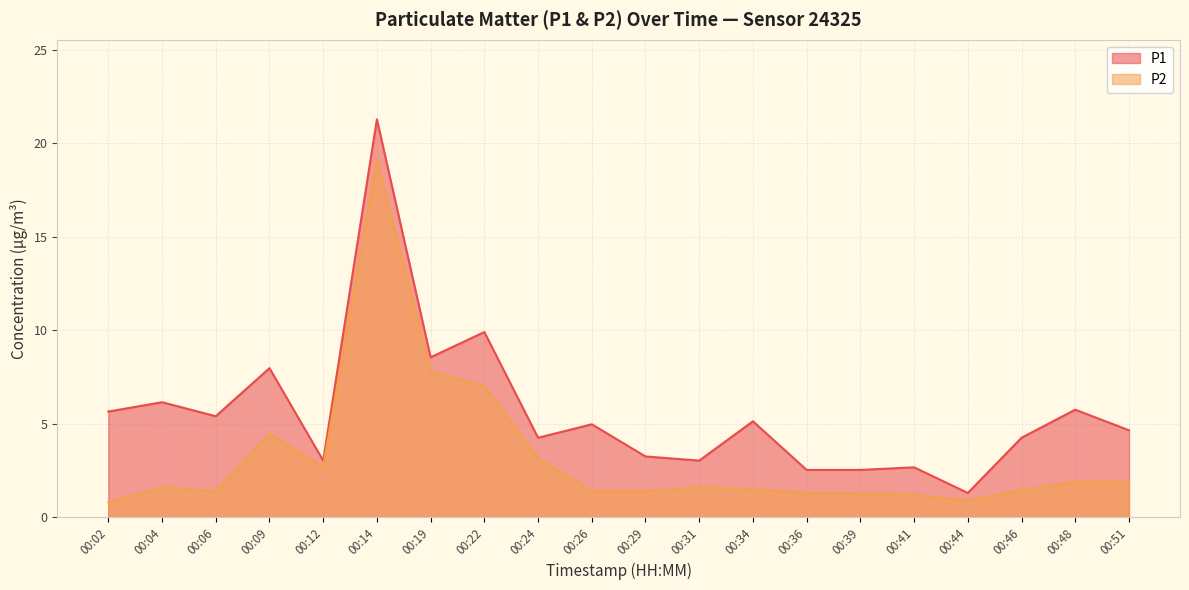

True or false: P1 and P2 intersect in this chart.

False